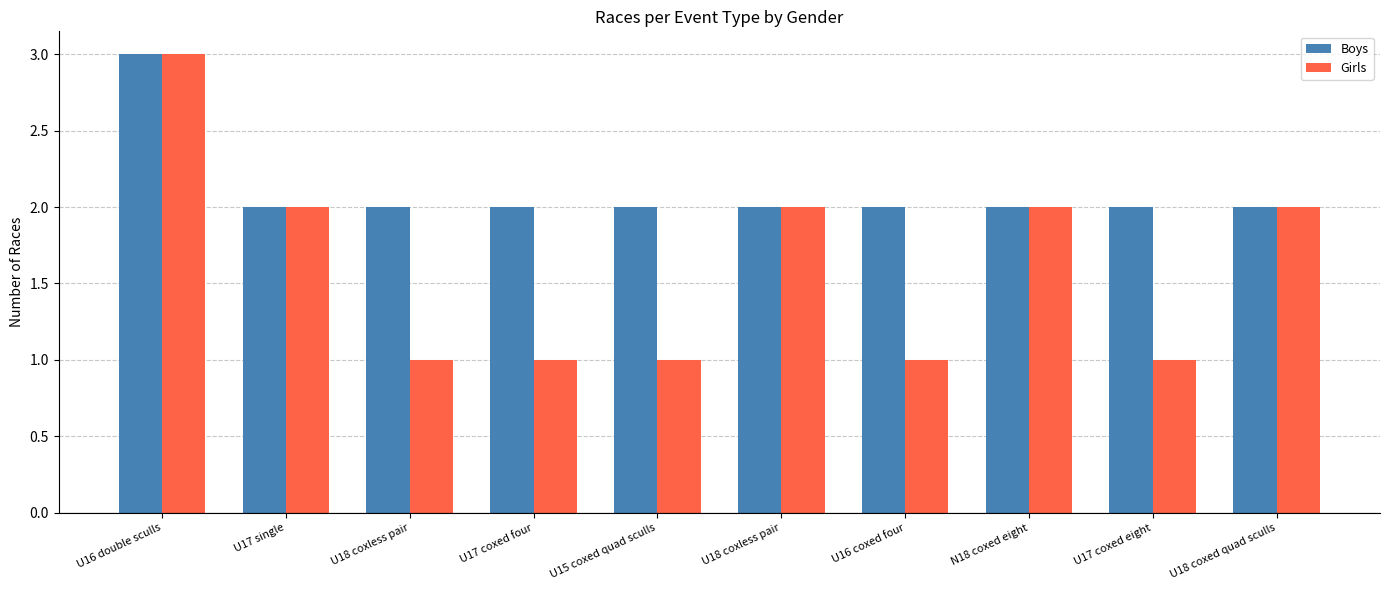

At which label is Girls closest to 2?

U17 single